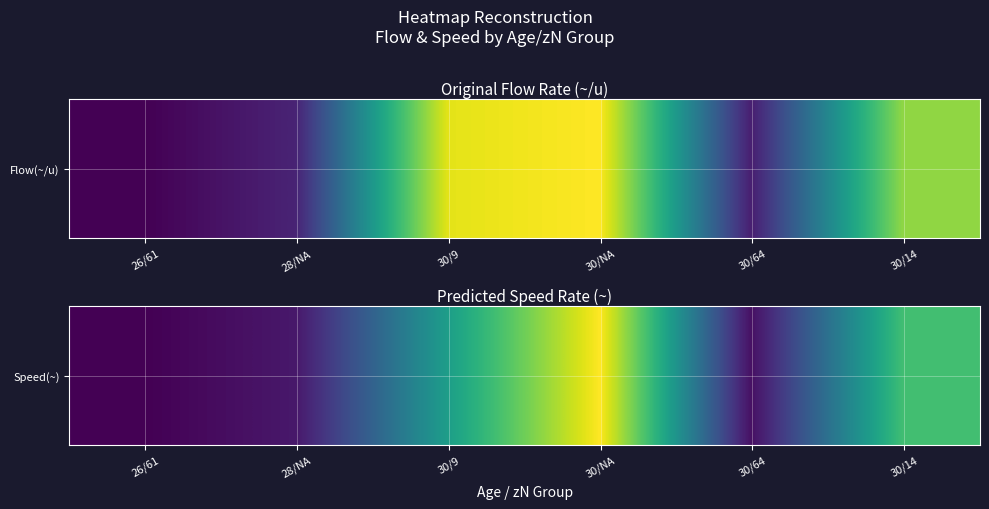

What is the difference between the second highest and minimum values?

8.5